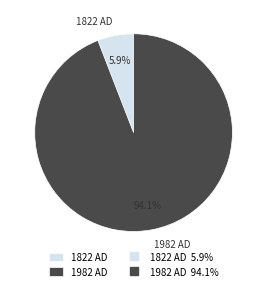

Rank the categories by value from highest to lowest.

1982 AD, 1822 AD